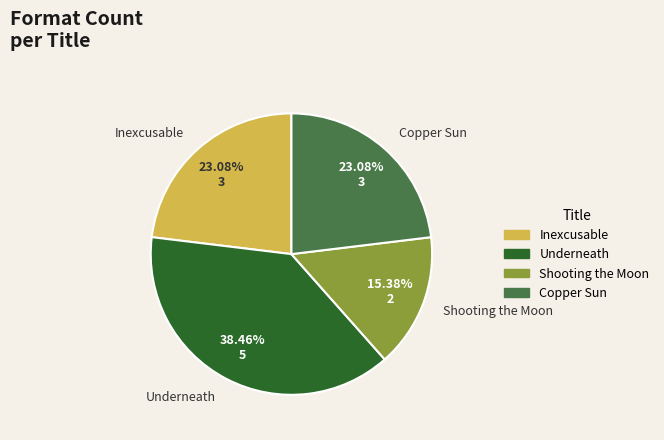

What is the smallest slice in the pie chart?

Shooting the Moon